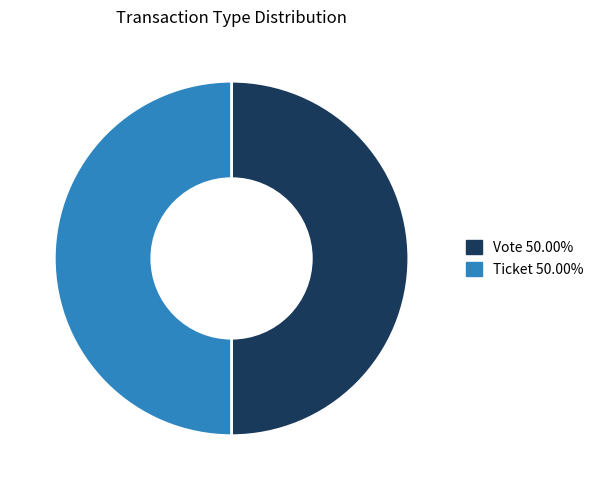

How many slices are in this pie chart?

2